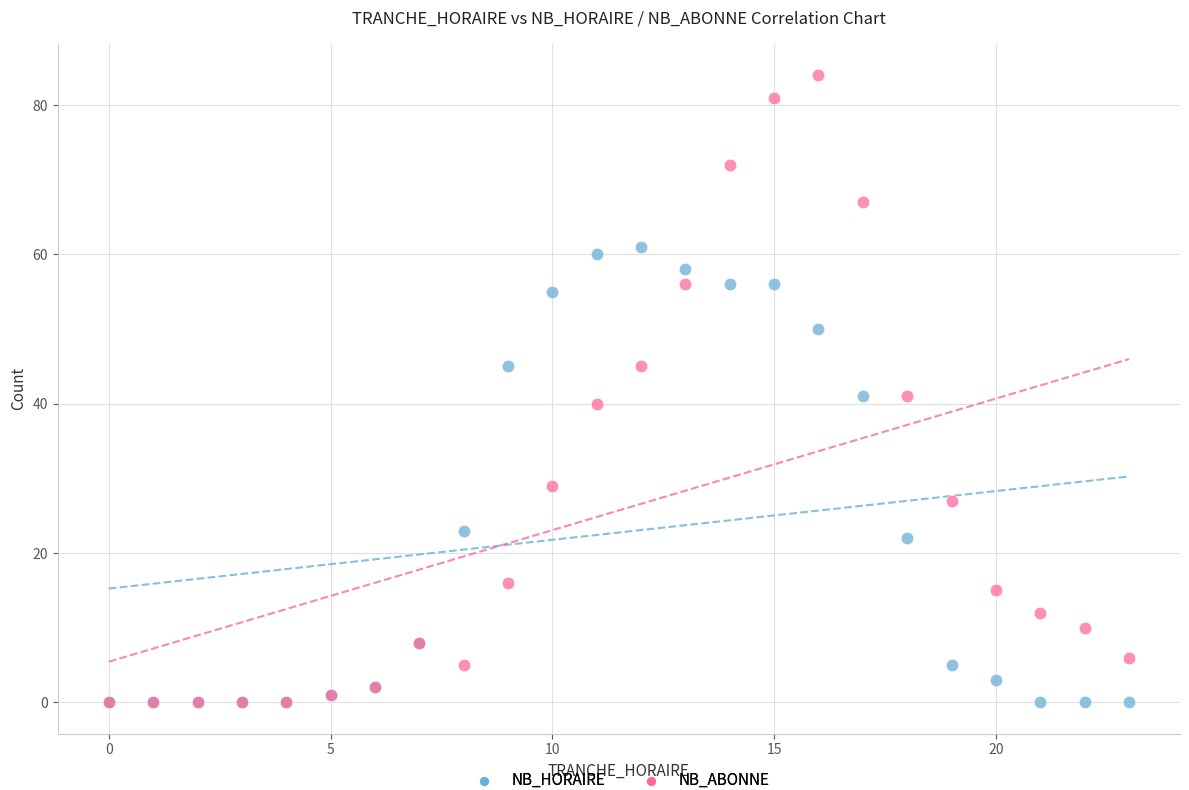

In the NB_HORAIRE series, what Y value is closest to 30?

23